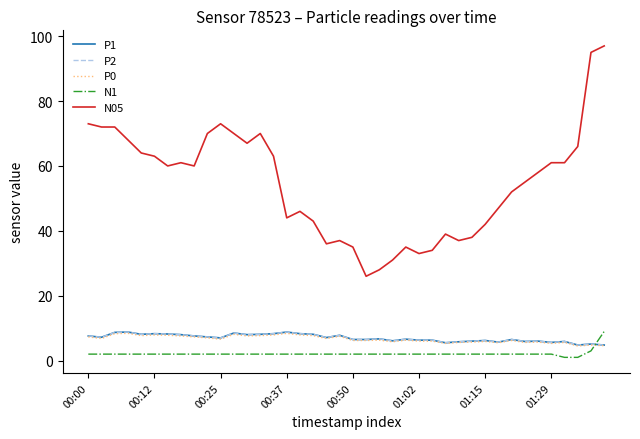

Reading left to right, transcribe all the data shown in this chart.

P1: 7.6	7.2	8.7	8.8	8.1	8.3	8.2	8.0	7.6	7.3	7.0	8.5	8.0	8.1	8.3	8.8	8.3	8.1	7.1	7.8	6.5	6.5	6.7	6.1	6.6	6.3	6.3	5.5	5.8	6.0	6.2	5.7	6.5	5.9	6.0	5.6	5.9	4.8	5.1	4.8
P2: 7.6	7.2	8.7	8.8	8.1	8.3	8.2	8.0	7.6	7.3	7.0	8.5	8.0	8.1	8.3	8.8	8.3	8.1	7.1	7.8	6.5	6.5	6.7	6.1	6.6	6.3	6.3	5.5	5.8	6.0	6.2	5.7	6.5	5.9	6.0	5.6	5.9	4.8	5.1	4.8
P0: 7.3	6.8	8.3	8.4	7.7	7.9	7.8	7.6	7.3	7.0	6.6	8.1	7.6	7.7	7.9	8.4	7.9	7.7	6.8	7.5	6.2	6.2	6.3	5.8	6.3	6.0	6.0	5.3	5.6	5.7	5.9	5.5	6.2	5.6	5.7	5.3	5.6	4.5	4.8	4.6
N1: 2.0	2.0	2.0	2.0	2.0	2.0	2.0	2.0	2.0	2.0	2.0	2.0	2.0	2.0	2.0	2.0	2.0	2.0	2.0	2.0	2.0	2.0	2.0	2.0	2.0	2.0	2.0	2.0	2.0	2.0	2.0	2.0	2.0	2.0	2.0	2.0	1.0	1.0	3.0	9.0
N05: 73.0	72.0	72.0	68.0	64.0	63.0	60.0	61.0	60.0	70.0	73.0	70.0	67.0	70.0	63.0	44.0	46.0	43.0	36.0	37.0	35.0	26.0	28.0	31.0	35.0	33.0	34.0	39.0	37.0	38.0	42.0	47.0	52.0	55.0	58.0	61.0	61.0	66.0	95.0	97.0